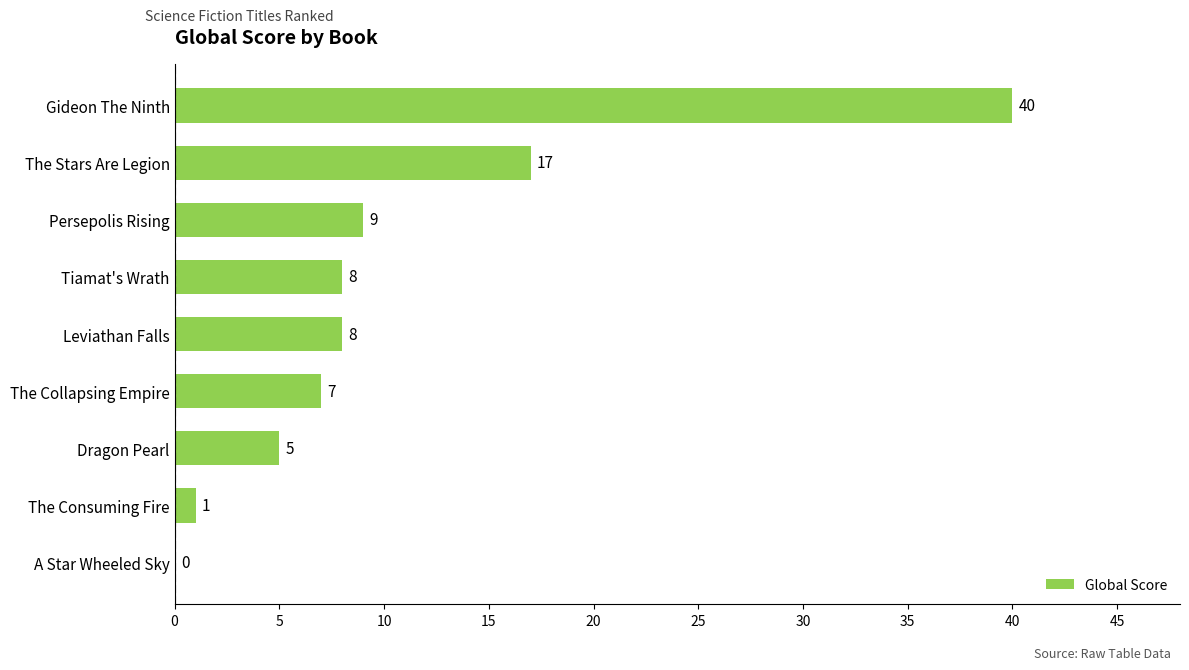

How many distinct data groups are displayed?

1